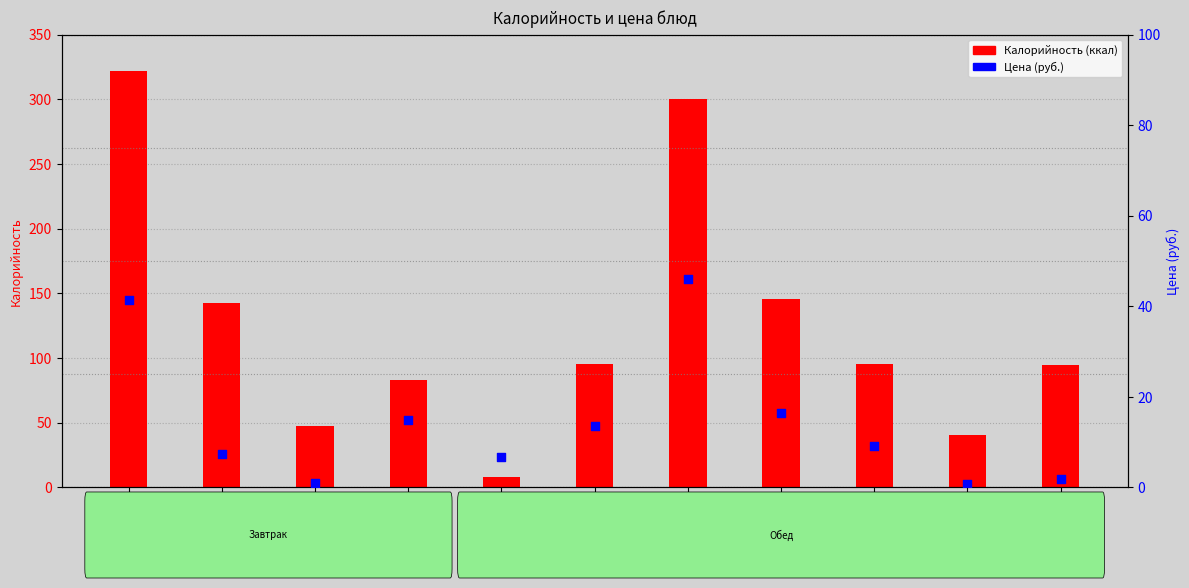

Approximately how many times larger is the value at Компот compared to Огурец
сол.?

1.4